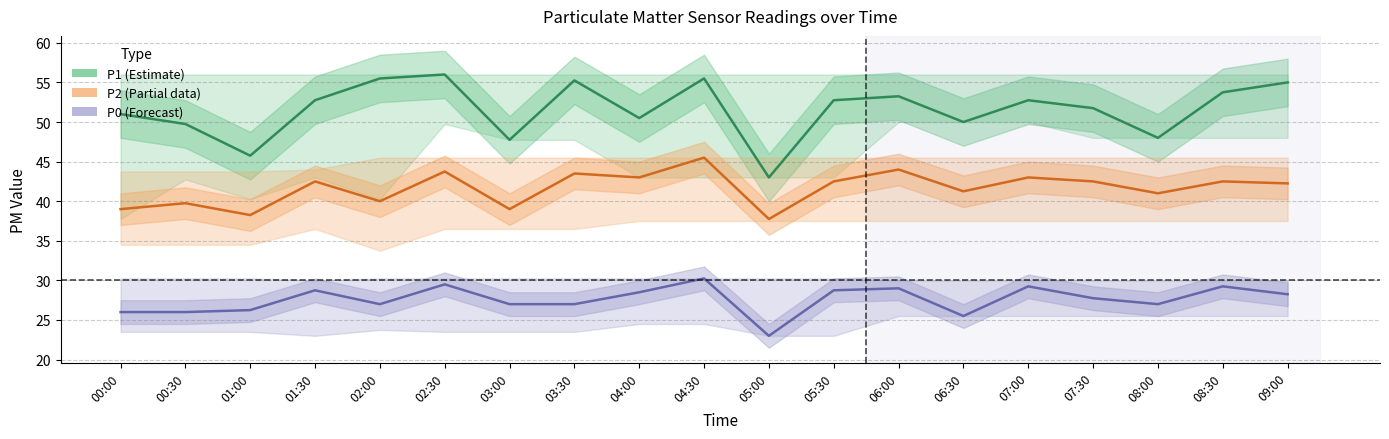

True or false: P2 (Partial) and P0 (Forecast) intersect in this chart.

False